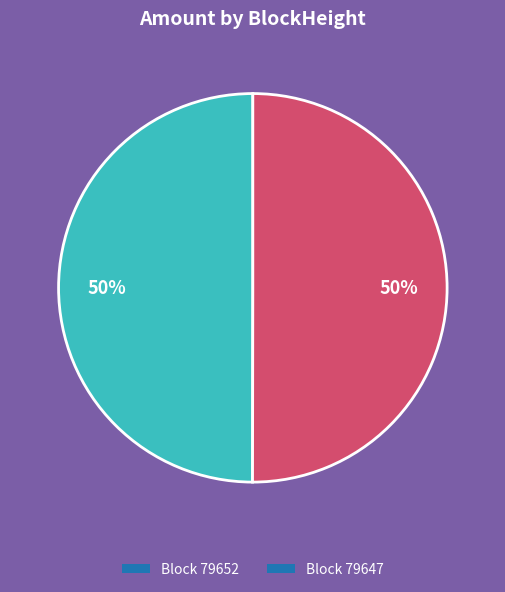

What is the ratio of the value at Block 79647 to the value at Block 79652?

1.0